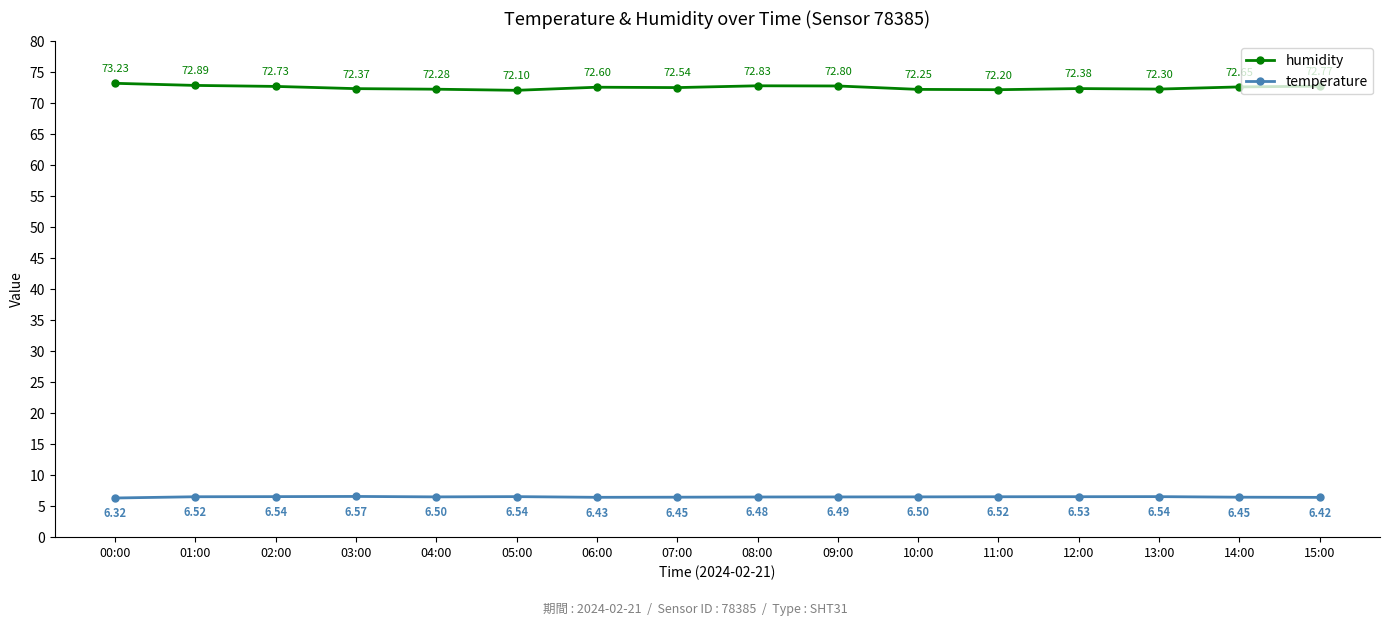

What position from the left is 04:00?

5